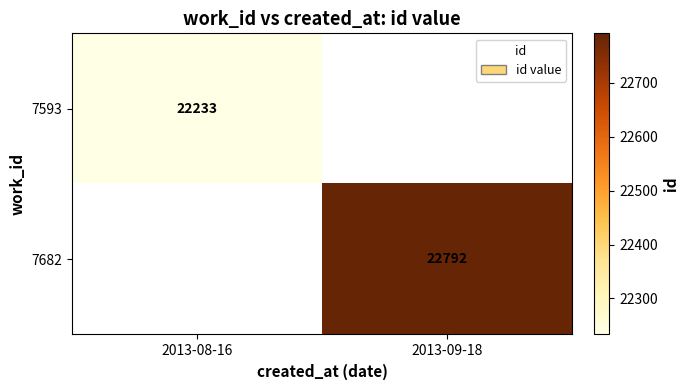

Is it true that 7682 equals 22792 at 2013-09-18?

True